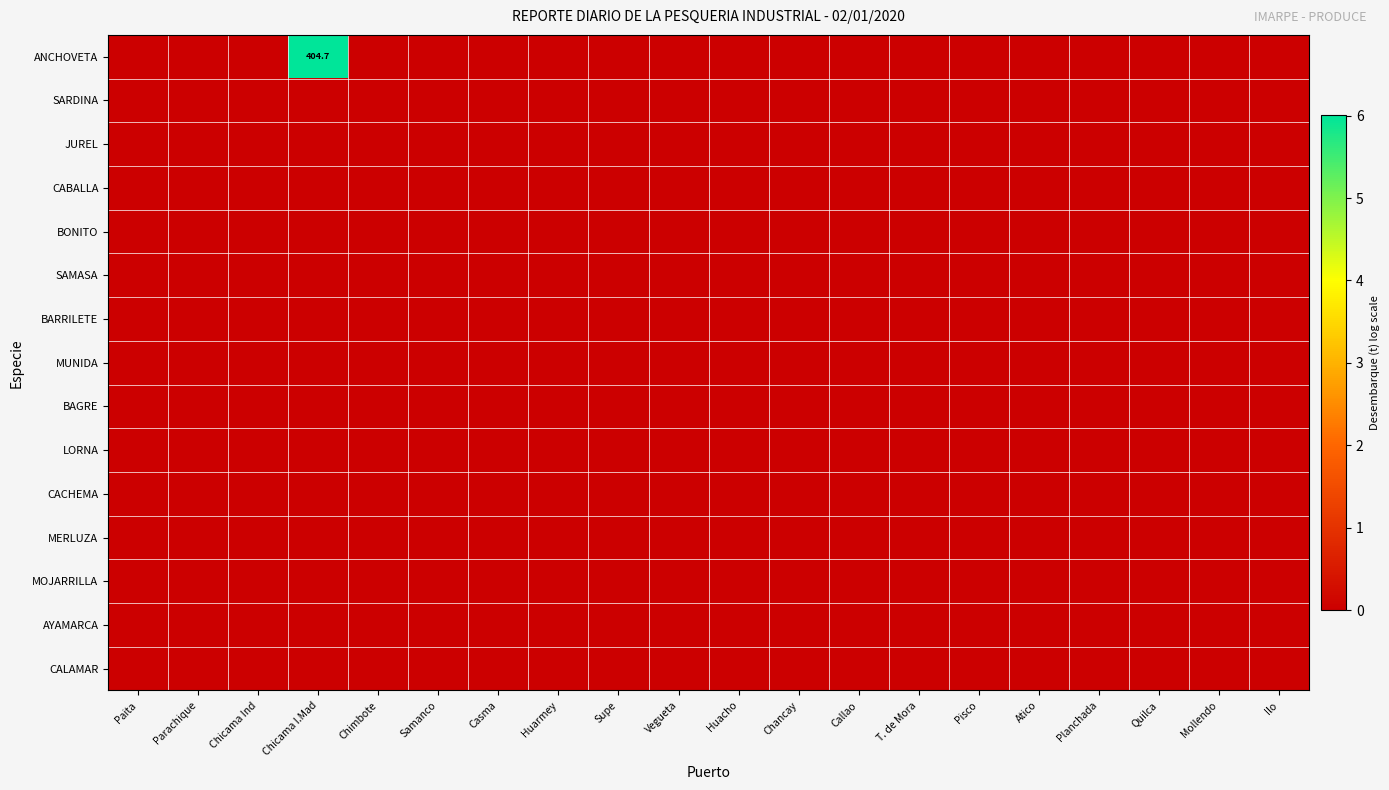

Is the value of BONITO at Huacho greater than the value of LORNA at Pisco?

No